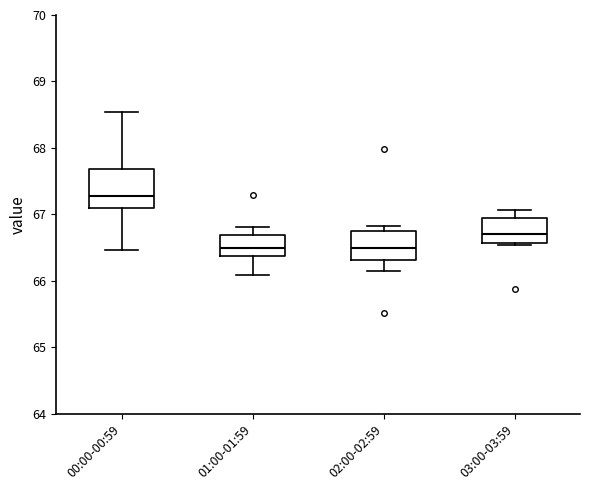

Which box is the tallest, from its lower edge to its upper edge?

00:00-00:59